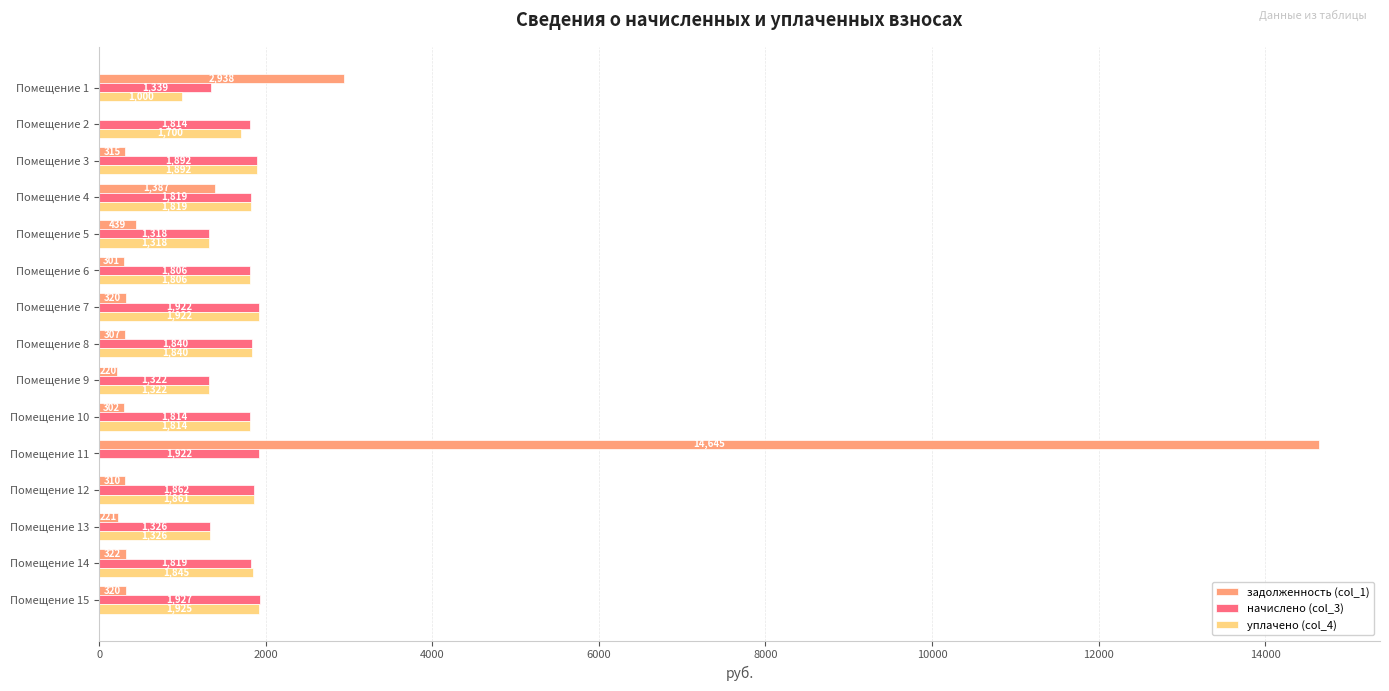

How many values in the начислено (col_3) series exceed 1818?

8